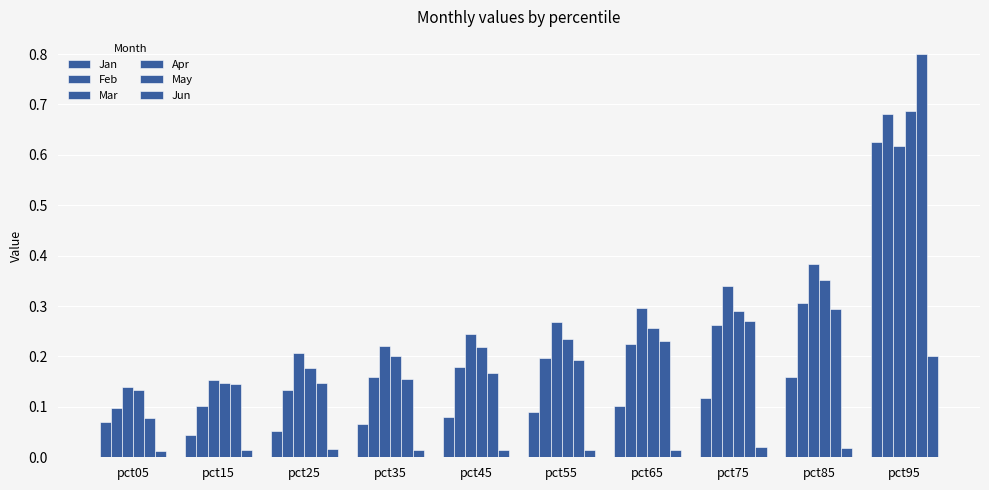

Which category has the lowest value in the Feb series?

pct05